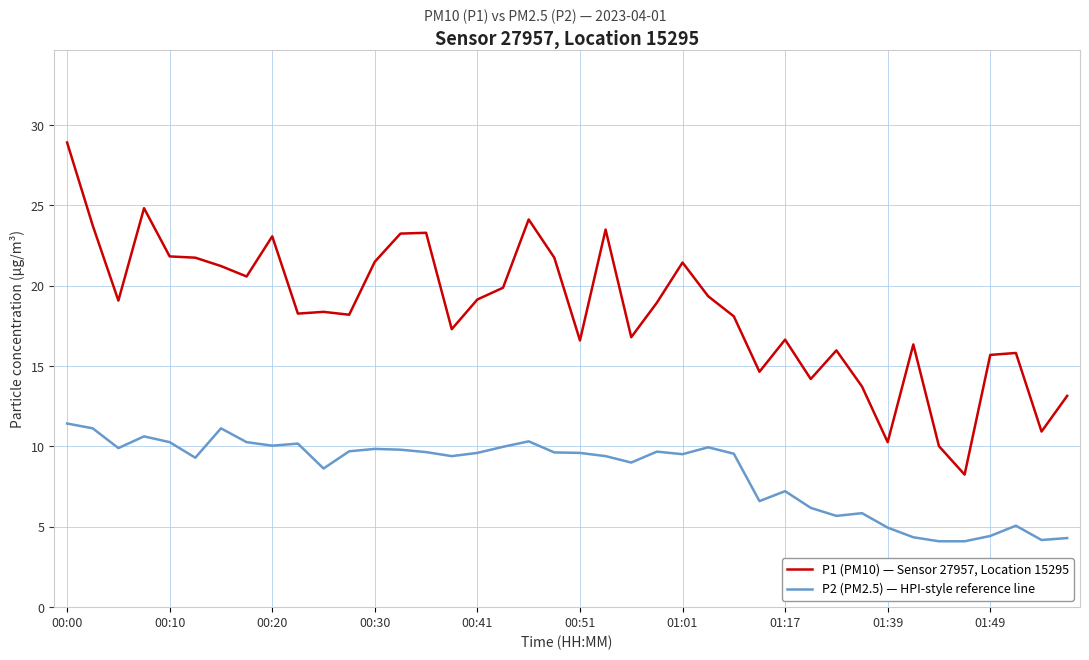

What is the minimum value for P2 (PM2.5) — HPI-style reference line?

4.1